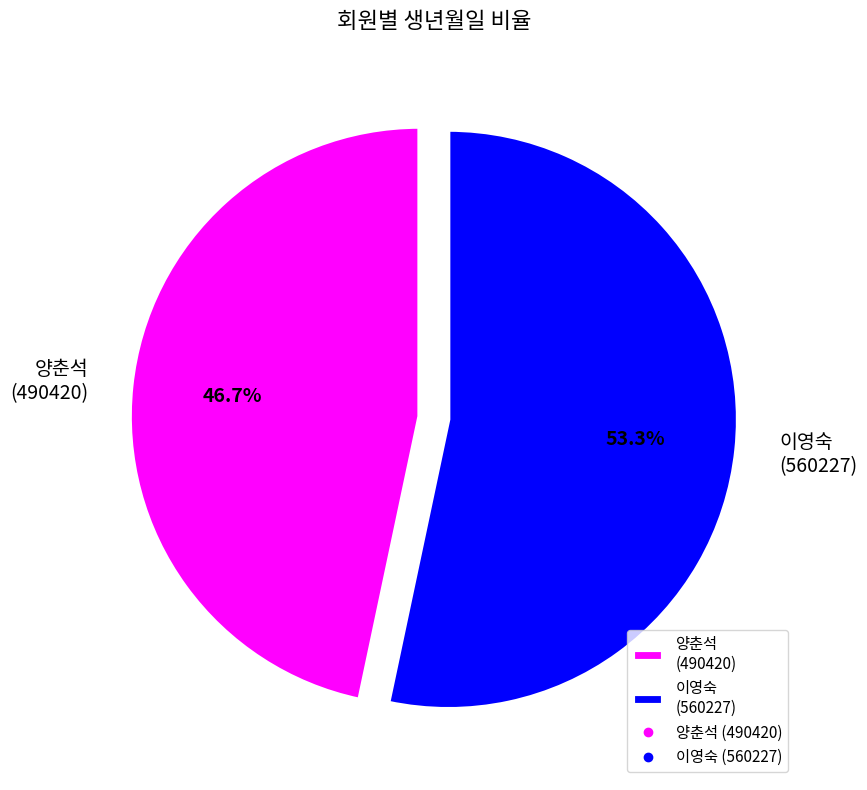

Is there a majority slice in this chart?

Yes